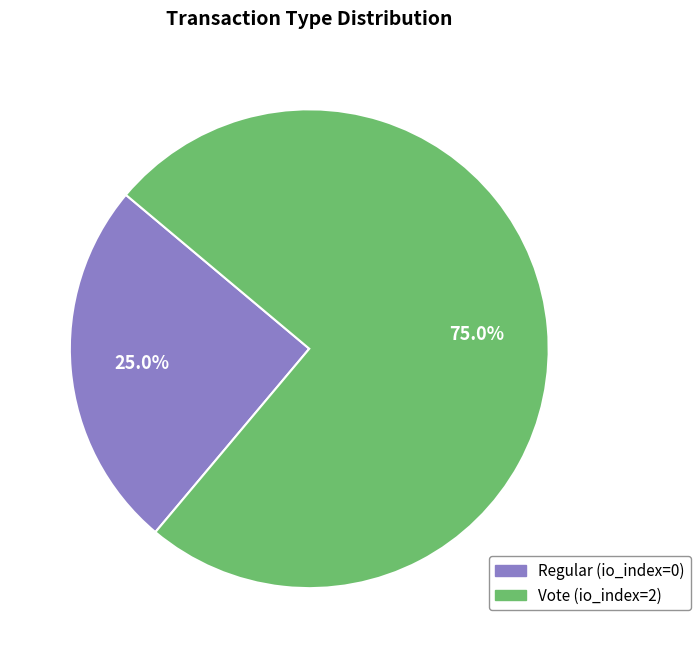

To the nearest percent, what is the difference between the largest and smallest slice percentages?

50%